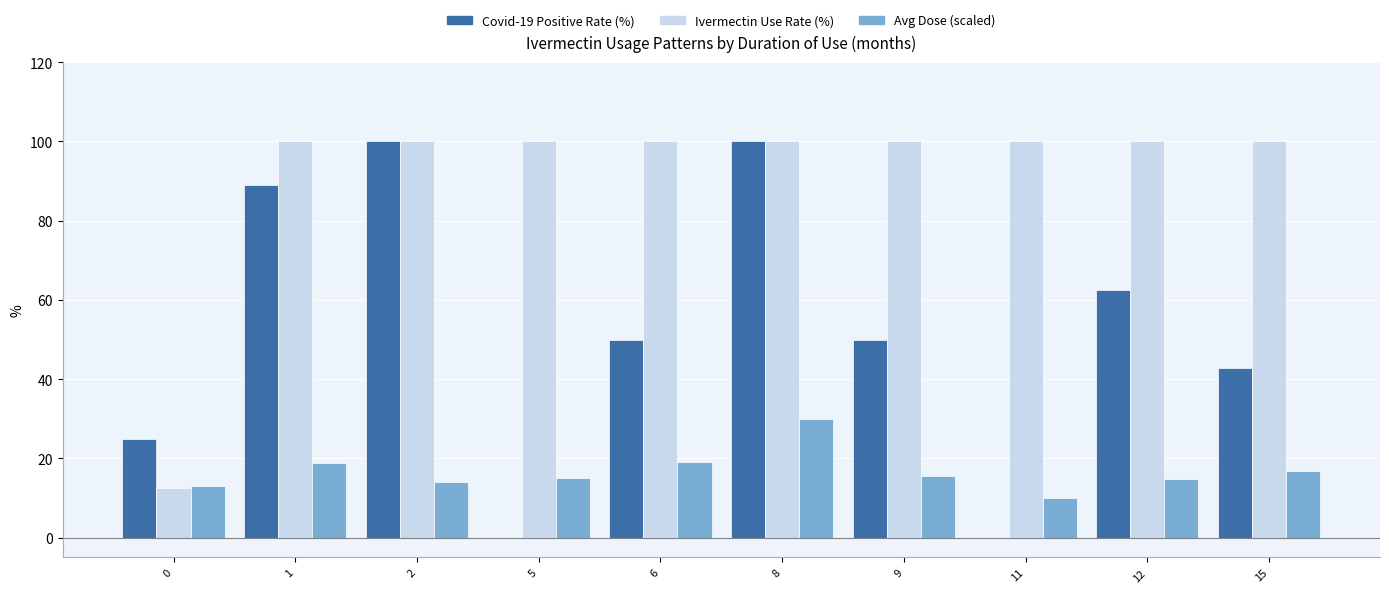

The Ivermectin Use Rate (%) series shows 100.0 at 15. True or false?

True